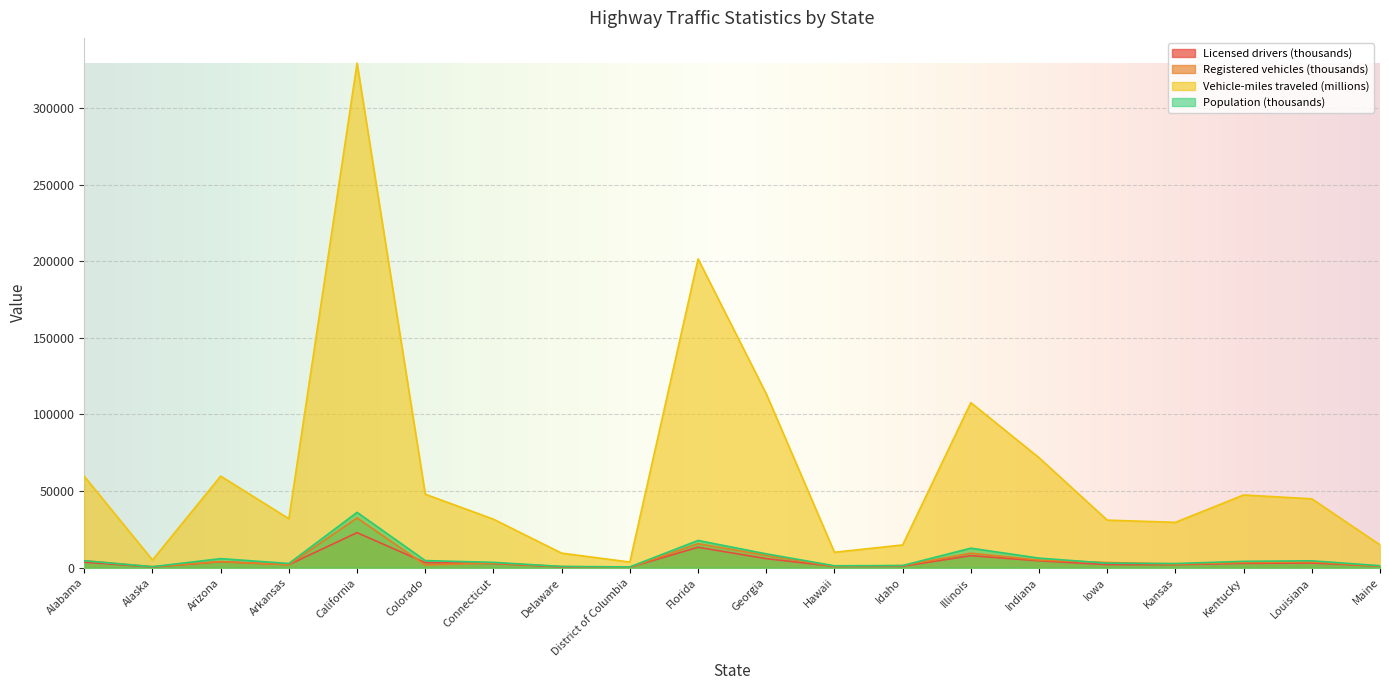

What is the sum of all Registered vehicles (thousands) values?

104075